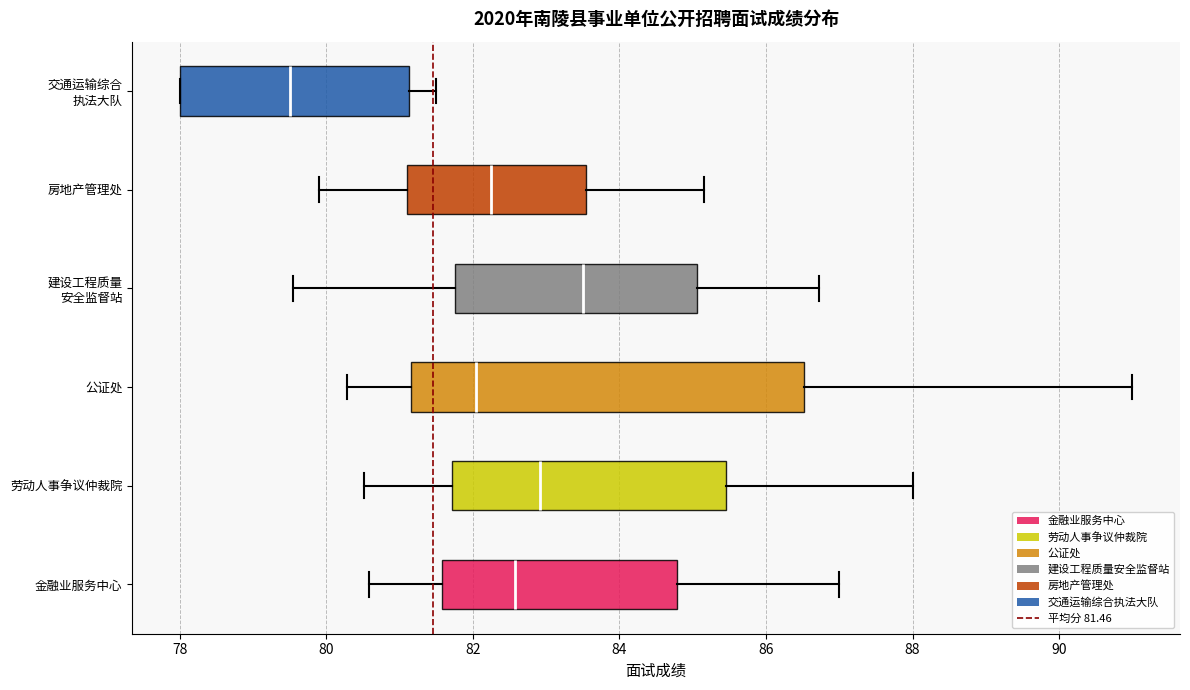

Comparing the boxes themselves (not the whiskers), which one is the widest?

公证处